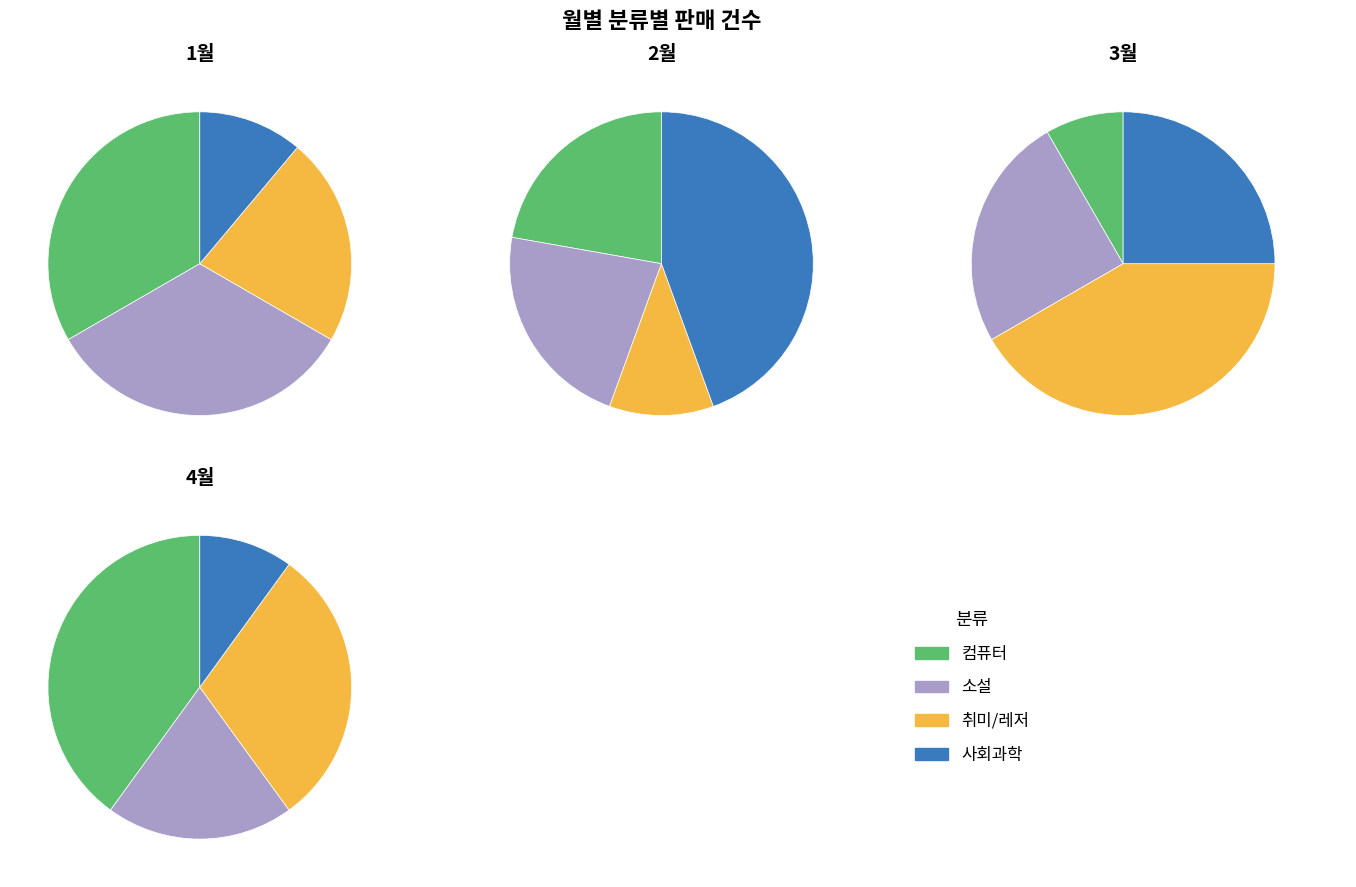

Count the number of slices in the pie.

4